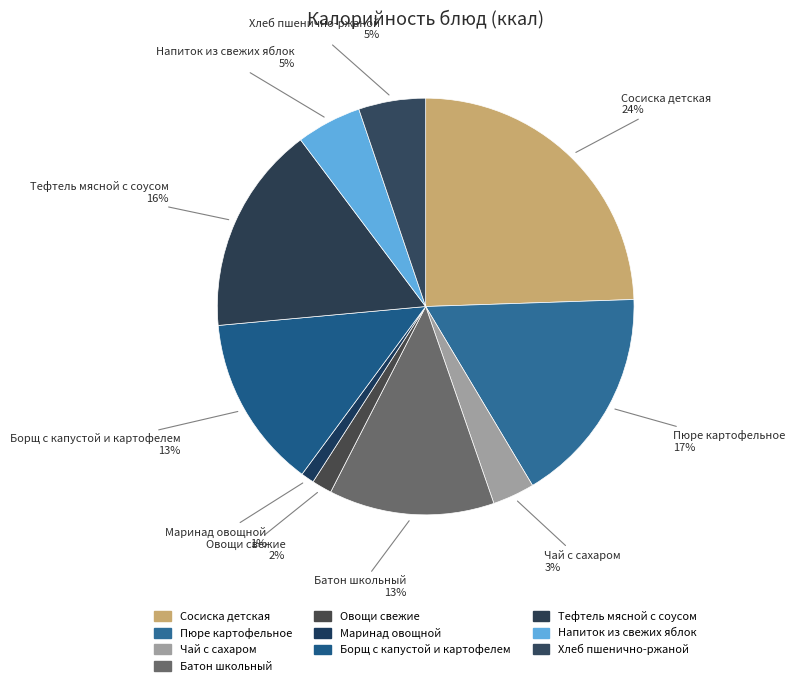

How many segments does this pie chart have?

10